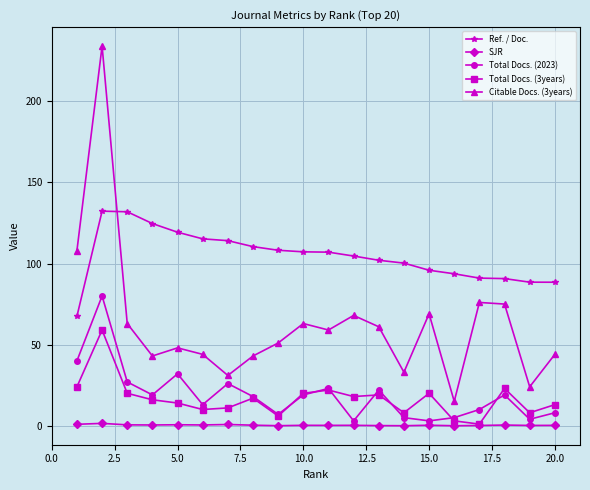

List the series in order of their peak value, lowest first.

SJR, Total Docs. (3years), Total Docs. (2023), Ref. / Doc., Citable Docs. (3years)